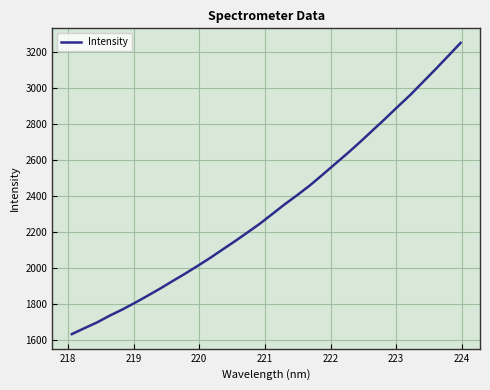

What is the minimum value shown in the chart?

1631.9